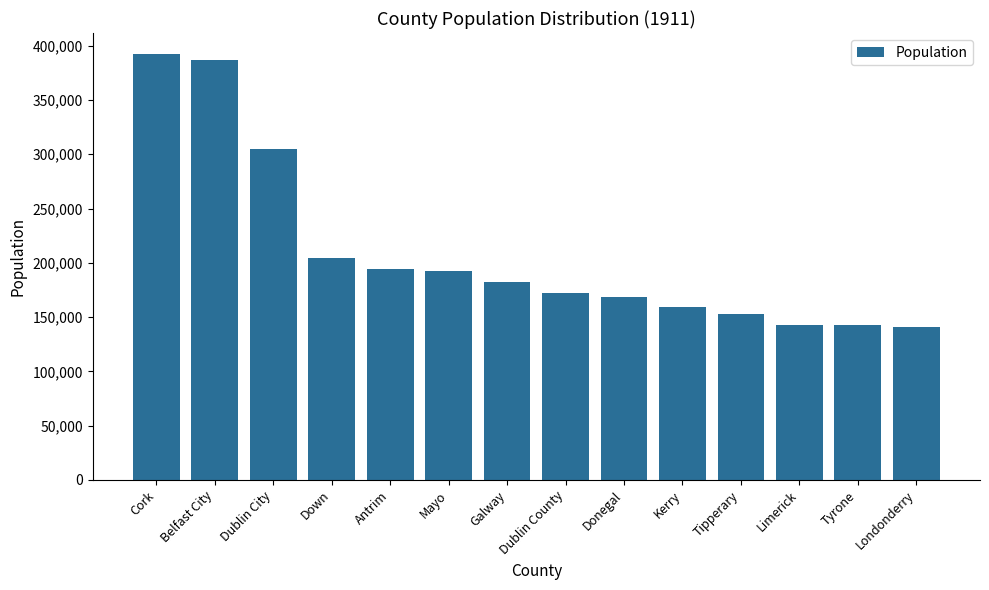

The chart shows a value of 168537 at Donegal. True or false?

True